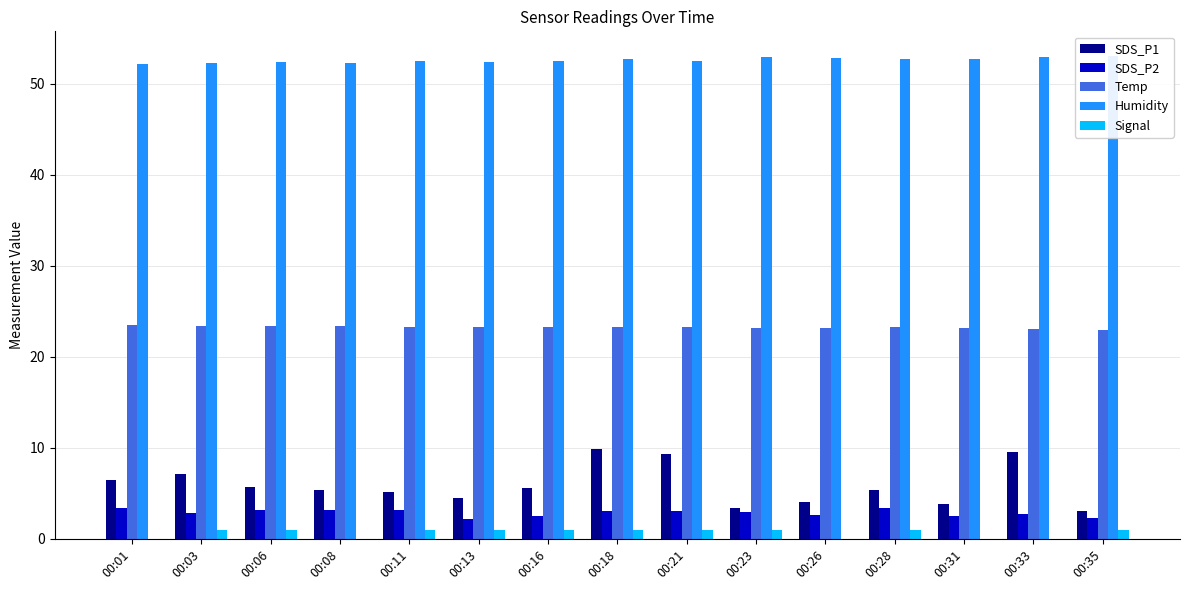

What is the value of the SDS_P2 bar at the 1st from the left?

3.4